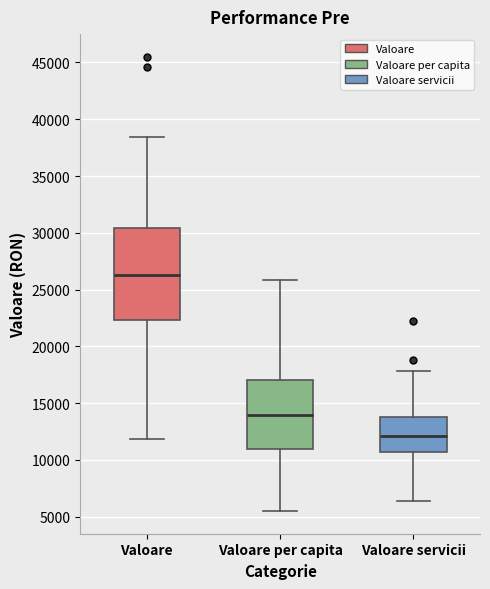

Reading left to right, read every box against the y-axis: the position of its median line, the range the box covers, and the ends of its whiskers. The values are not printed on the chart, so give them approximately, as read against the axis.

Valoare: median 26500, box 22500 to 30500, whiskers 12000 to 38500
Valoare per capita: median 14000, box 11000 to 17000, whiskers 5500 to 26000
Valoare servicii: median 12000, box 10500 to 13500, whiskers 6500 to 18000